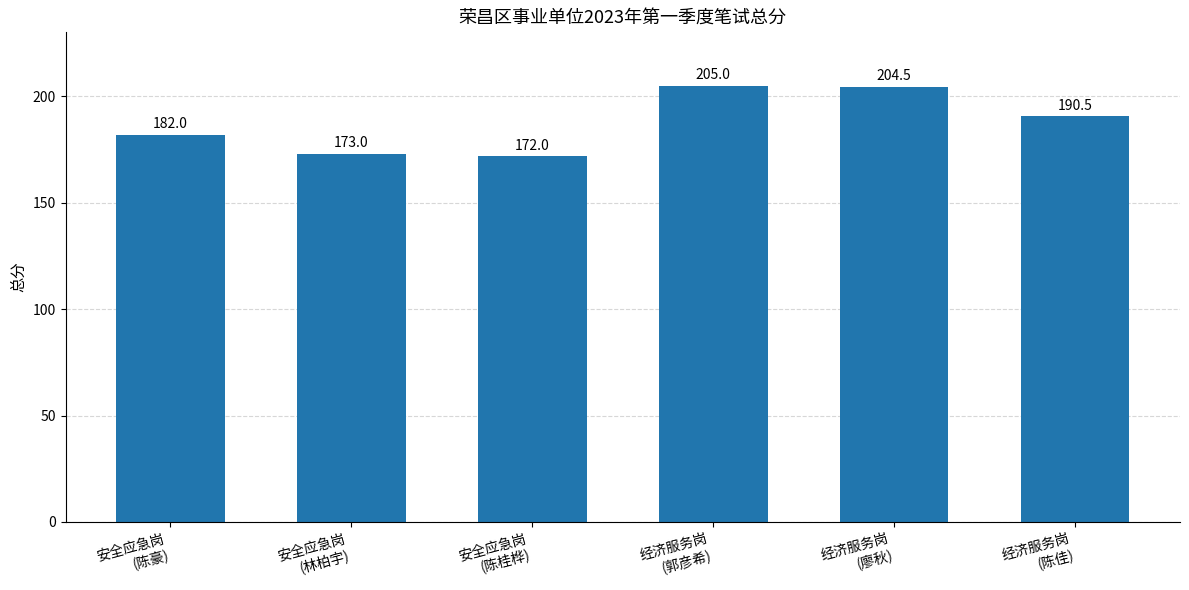

What position from the left is 经济服务岗
(廖秋)?

5